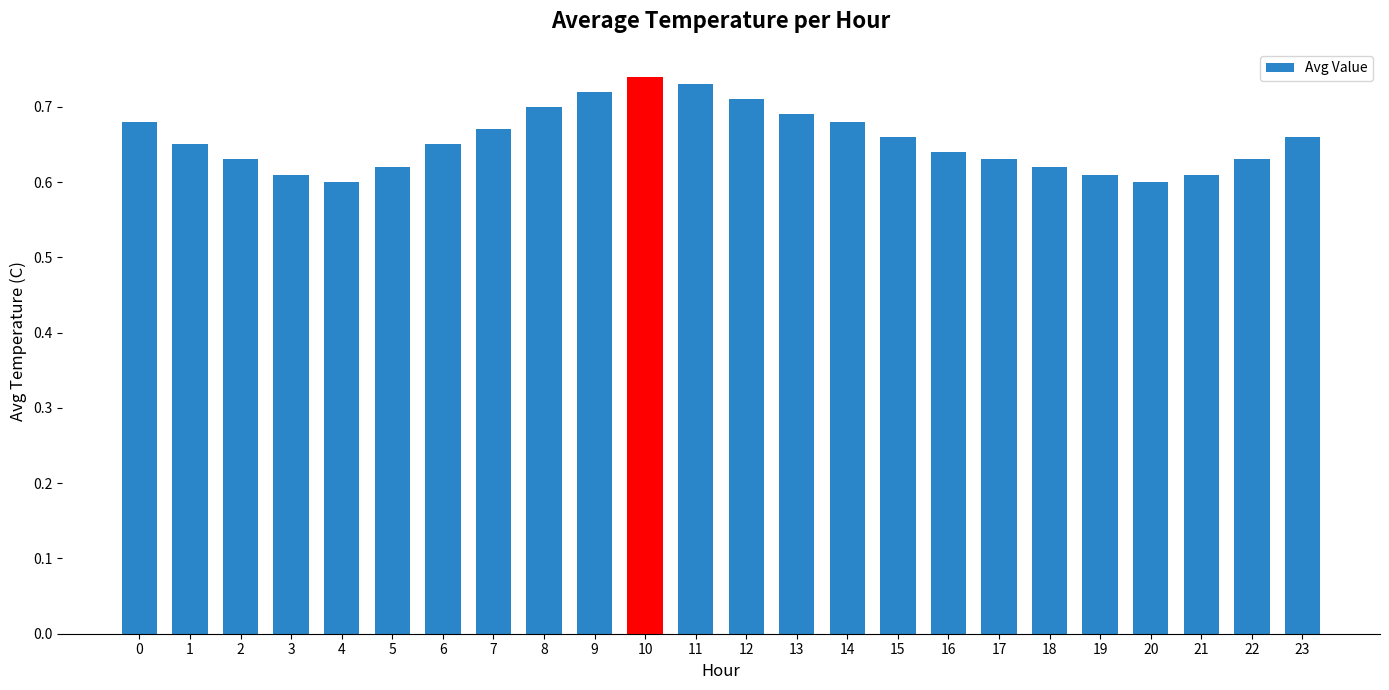

Is it true that the value at 6 is 0.7?

True